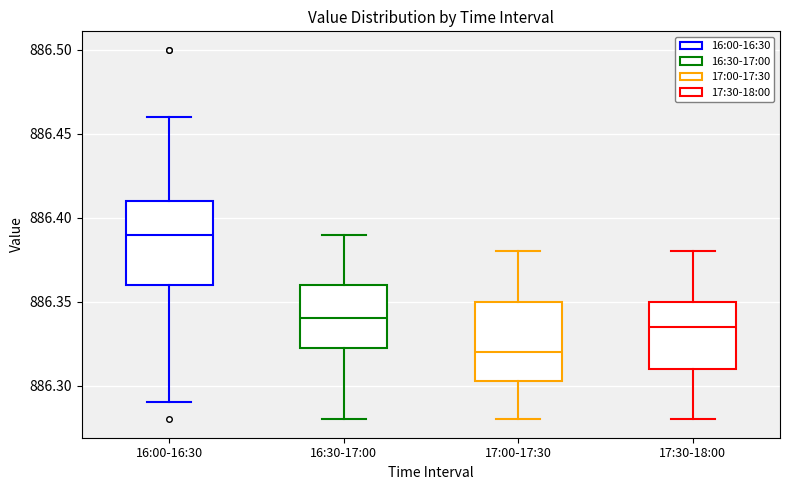

Reading left to right, transcribe this box plot: for each box, give where its median line is, the range the box spans, and where its two whiskers end, as read against the y-axis. The values are not printed on the chart, so give them approximately, as read against the axis.

16:00-16:30: median 886.390, box 886.360 to 886.410, whiskers 886.290 to 886.460
16:30-17:00: median 886.340, box 886.325 to 886.360, whiskers 886.280 to 886.390
17:00-17:30: median 886.320, box 886.305 to 886.350, whiskers 886.280 to 886.380
17:30-18:00: median 886.335, box 886.310 to 886.350, whiskers 886.280 to 886.380